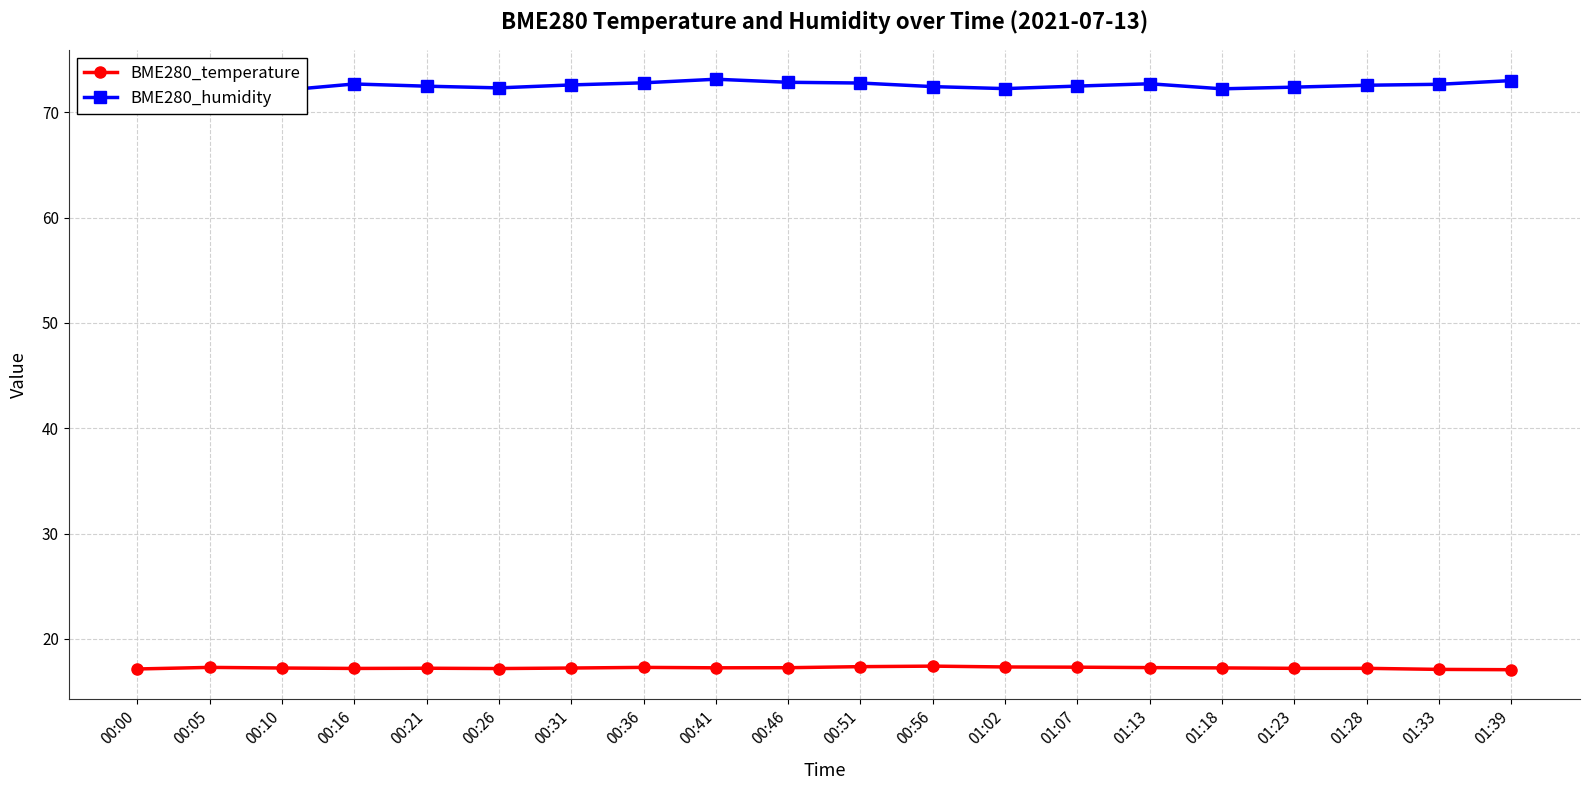

Reading right to left, what are all the values shown in this chart?

BME280_temperature: 01:39=17.1	01:33=17.1	01:28=17.2	01:23=17.2	01:18=17.2	01:13=17.3	01:07=17.3	01:02=17.3	00:56=17.4	00:51=17.4	00:46=17.3	00:41=17.3	00:36=17.3	00:31=17.2	00:26=17.2	00:21=17.2	00:16=17.2	00:10=17.2	00:05=17.3	00:00=17.1
BME280_humidity: 01:39=73.0	01:33=72.7	01:28=72.6	01:23=72.4	01:18=72.2	01:13=72.7	01:07=72.5	01:02=72.2	00:56=72.4	00:51=72.8	00:46=72.8	00:41=73.1	00:36=72.8	00:31=72.6	00:26=72.3	00:21=72.5	00:16=72.7	00:10=72.1	00:05=72.5	00:00=72.0